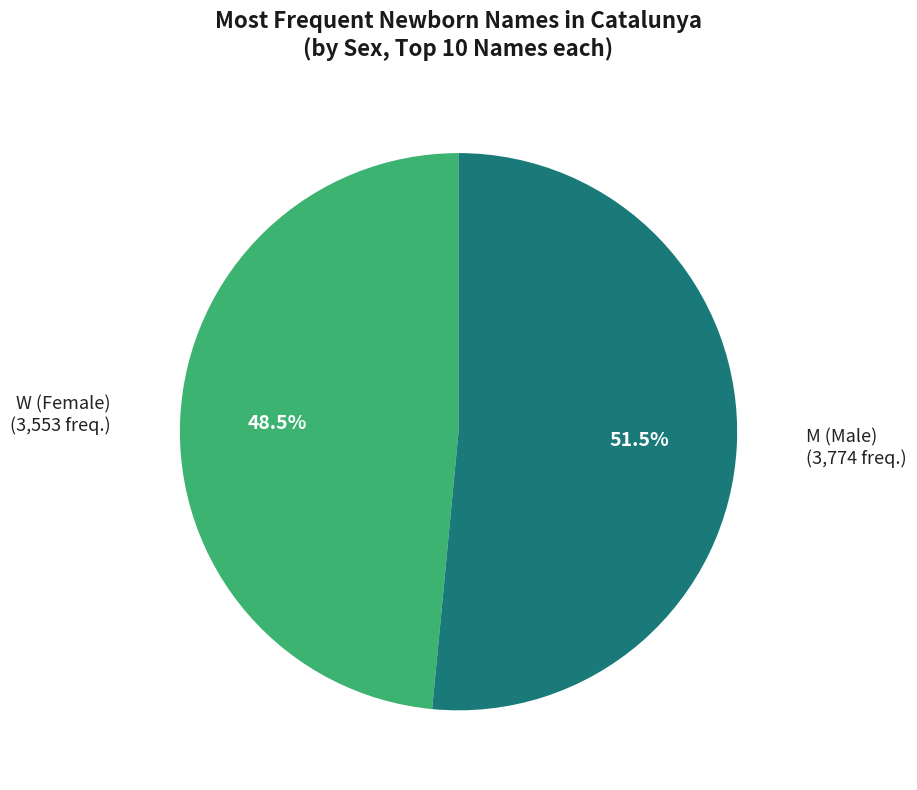

Does any single category account for the majority?

Yes